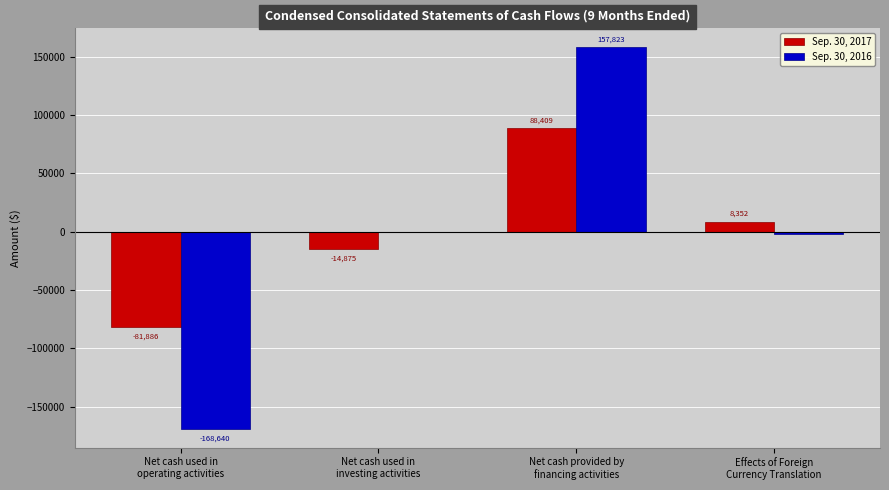

At which label does Sep. 30, 2017 reach its peak?

Net cash provided by
financing activities